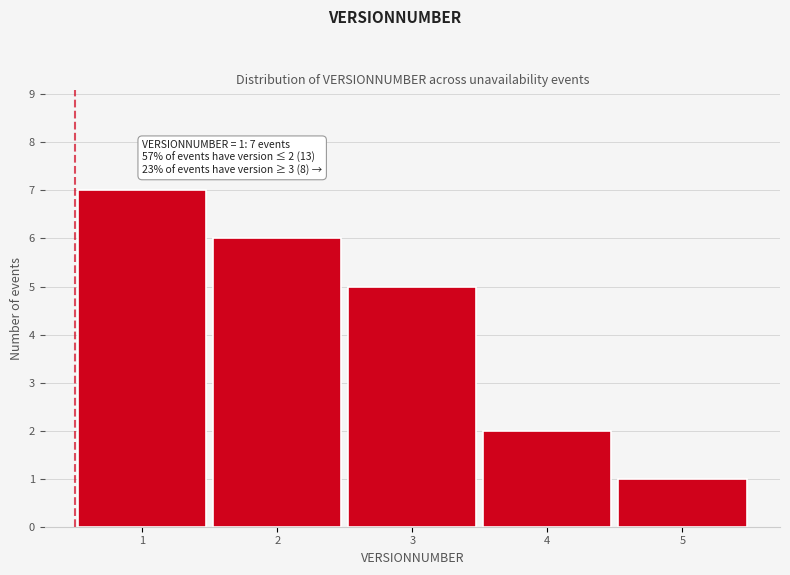

Reading left to right, list all the values displayed in this chart.

1=7	2=6	3=5	4=2	5=1